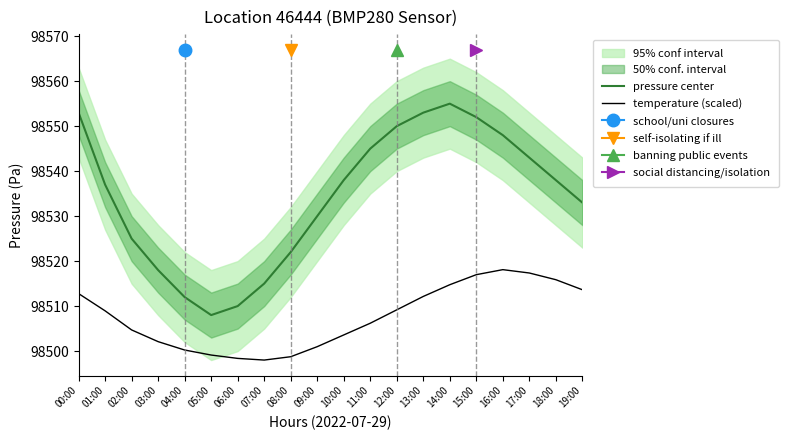

What is the label of the 1st point from the right?

19:00